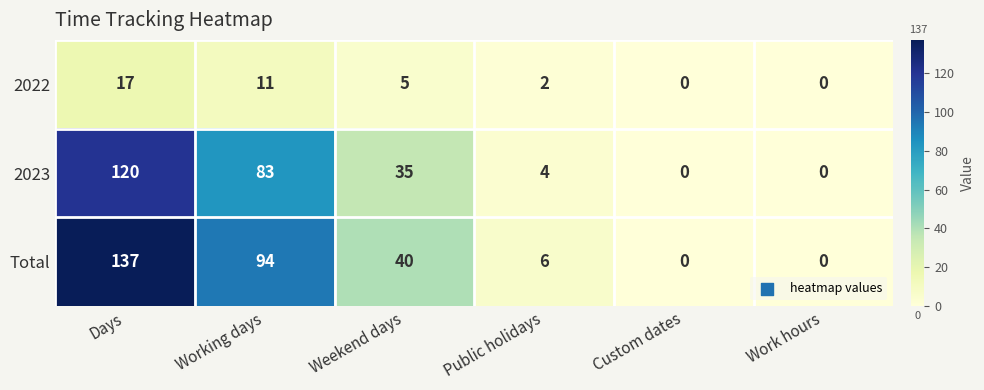

At which label does Total first exceed 40?

Days